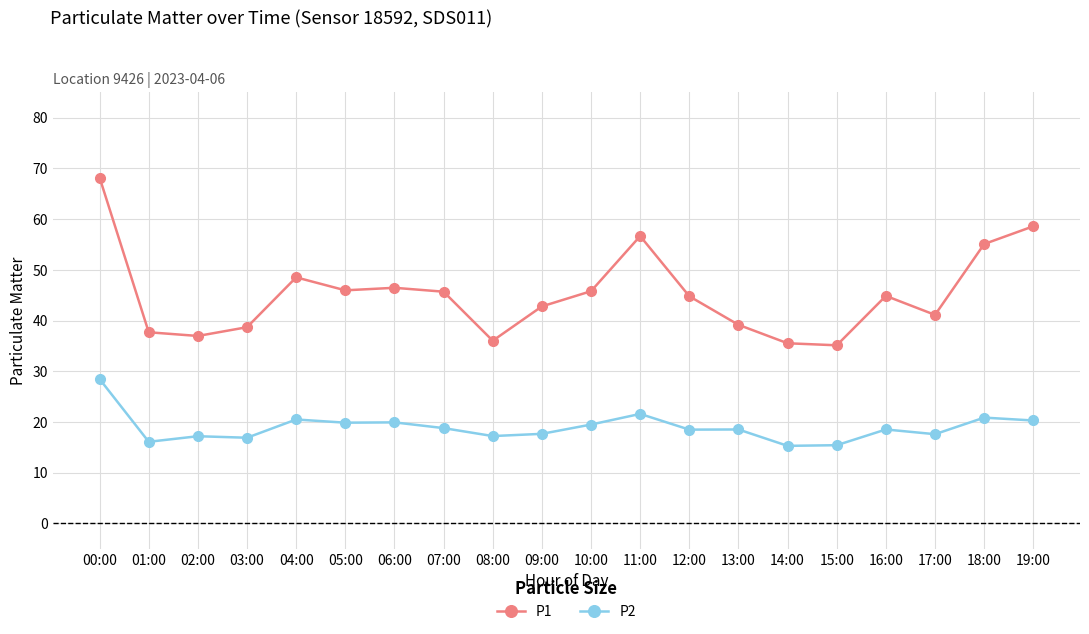

What is the sum of the P1 values at 18:00 and 04:00?

103.6